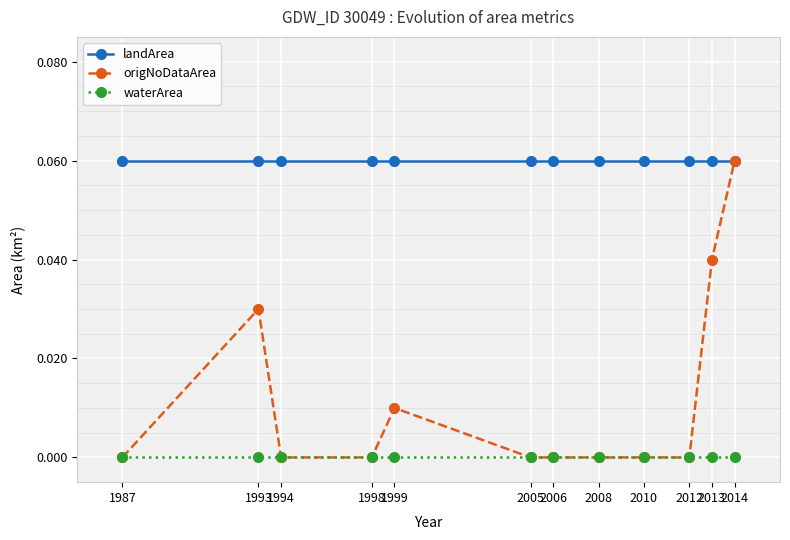

Count the number of data series in this chart.

3